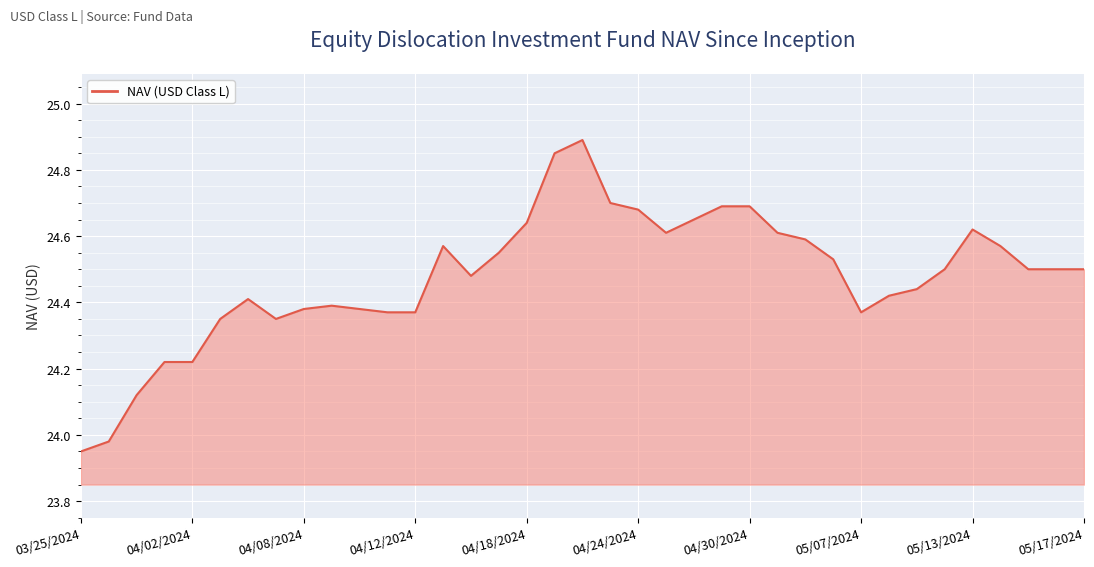

What is the difference between the maximum and minimum values?

0.9